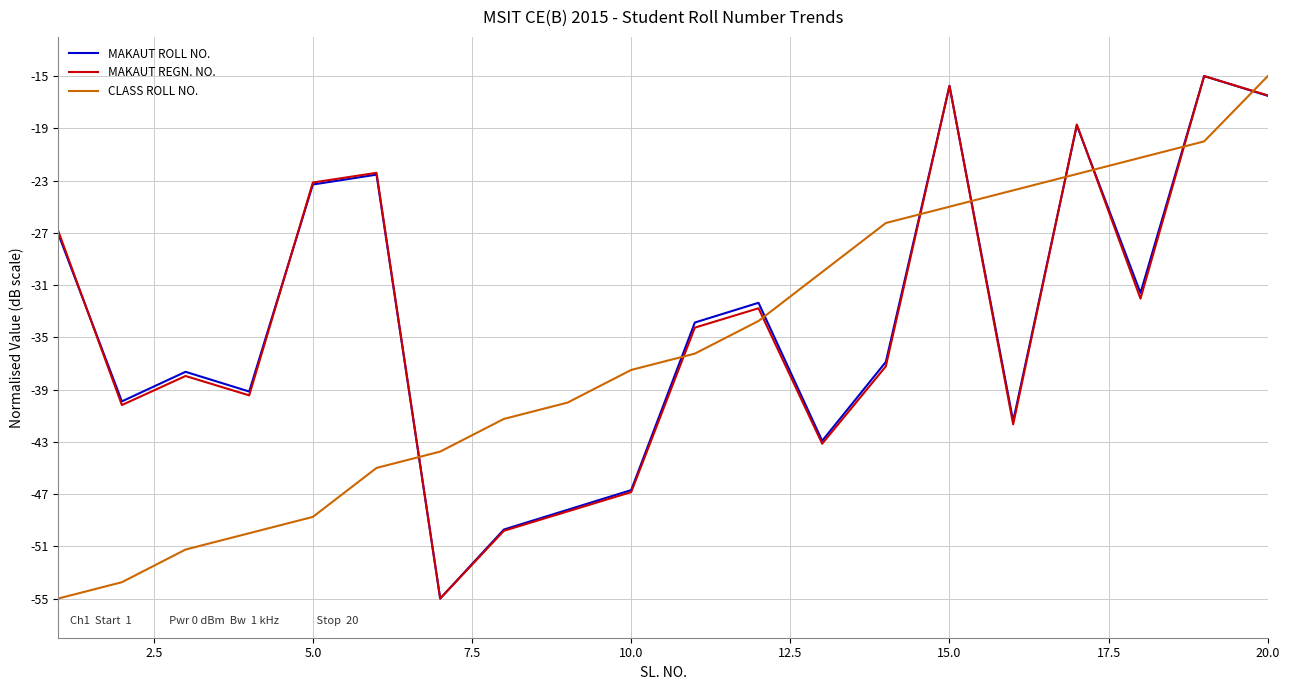

How many intersections are there between MAKAUT REGN. NO. and CLASS ROLL NO.?

9